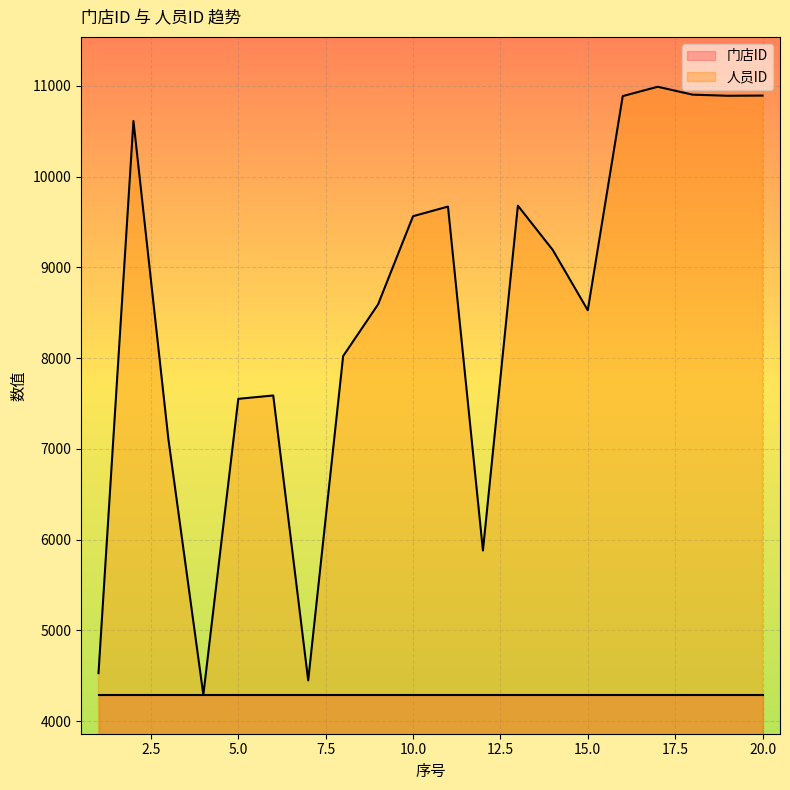

Reading right to left, extract all data points from this chart.

20=10892	19=10890	18=10902	17=10989	16=10886	15=8527	14=9190	13=9679	12=5880	11=9669	10=9563	9=8592	8=8022	7=4449	6=7588	5=7551	4=4291	3=7107	2=10613	1=4529